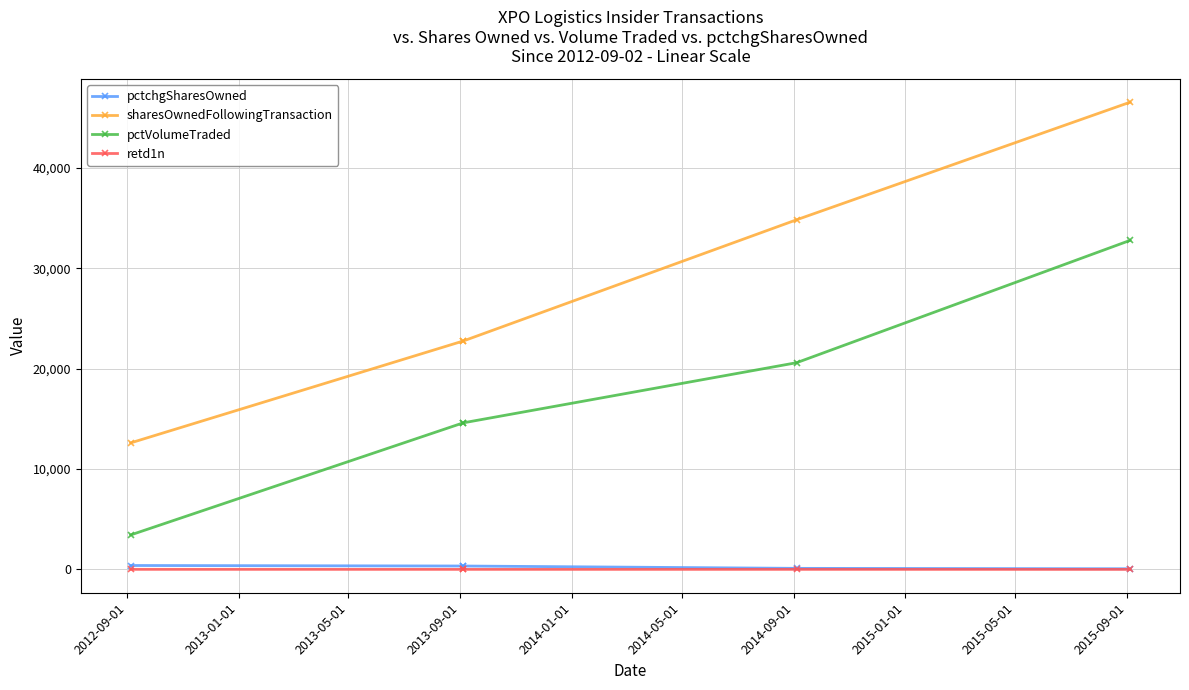

Which has a higher value, 2014-01-01 or 2013-09-01?

2013-09-01